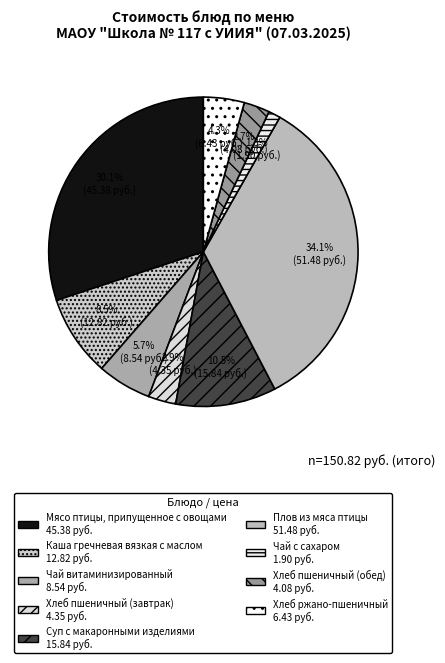

What percentage is the Чай витаминизированный slice, to the nearest percent?

6%